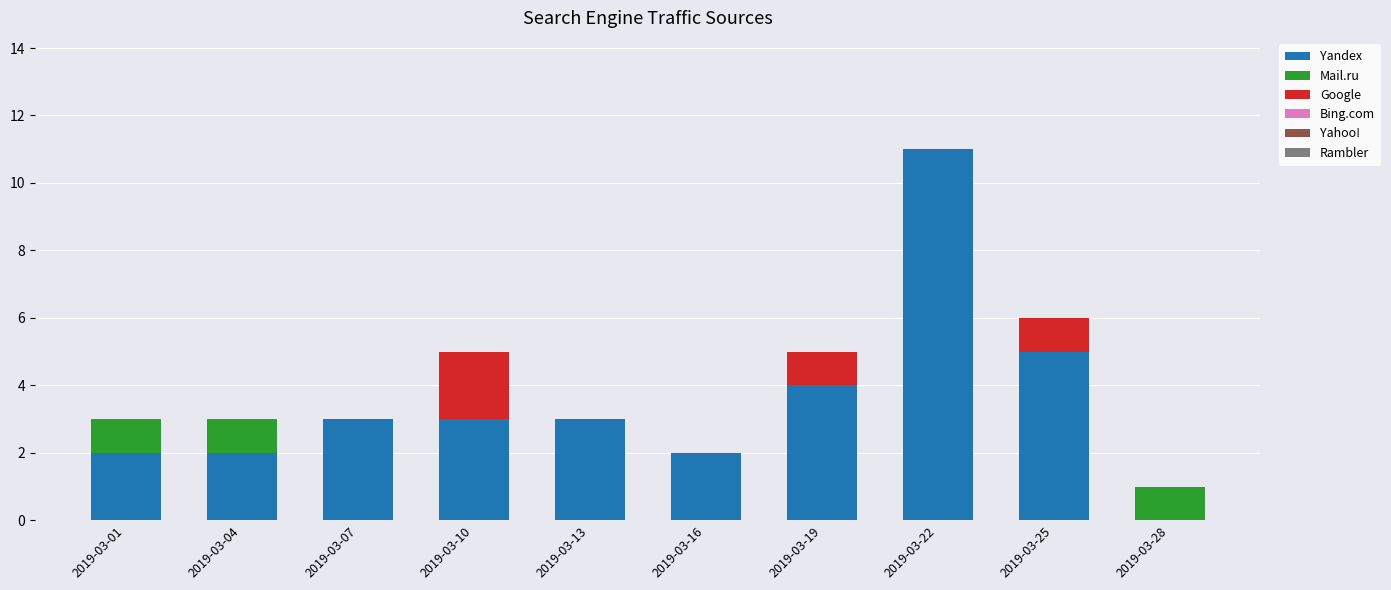

True or false: Yandex has a value of 6 at 2019-03-28.

False